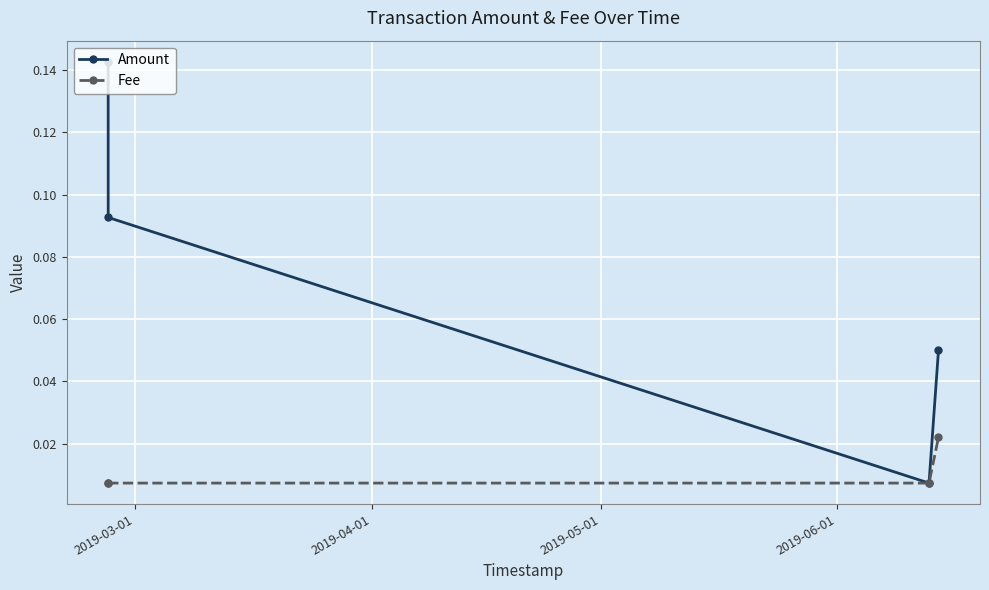

List the series in order of their overall mean, highest first.

Amount, Fee